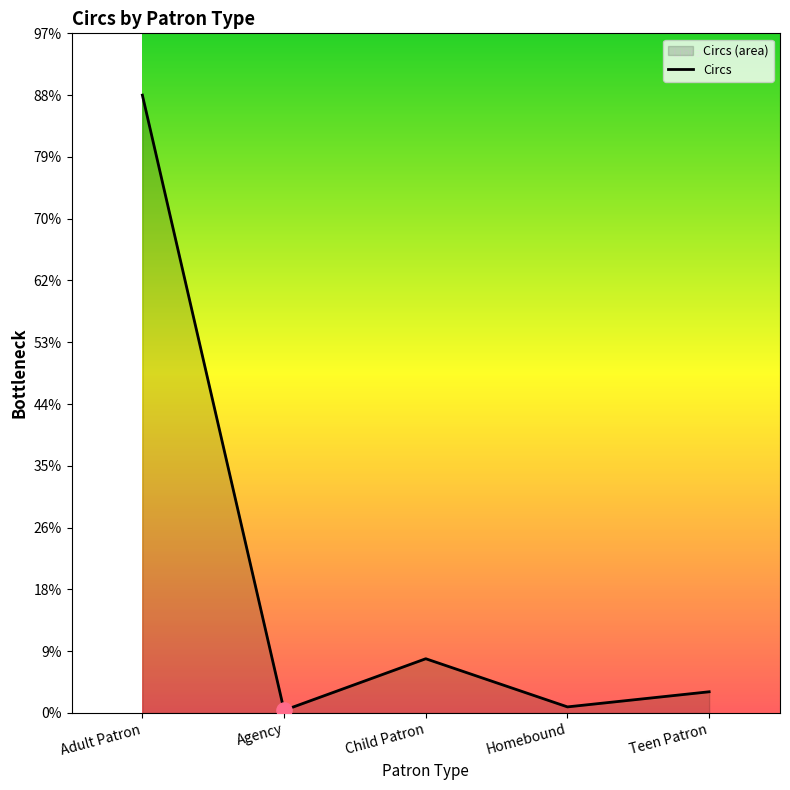

What is the change in value from Child Patron to Teen Patron?

-3914